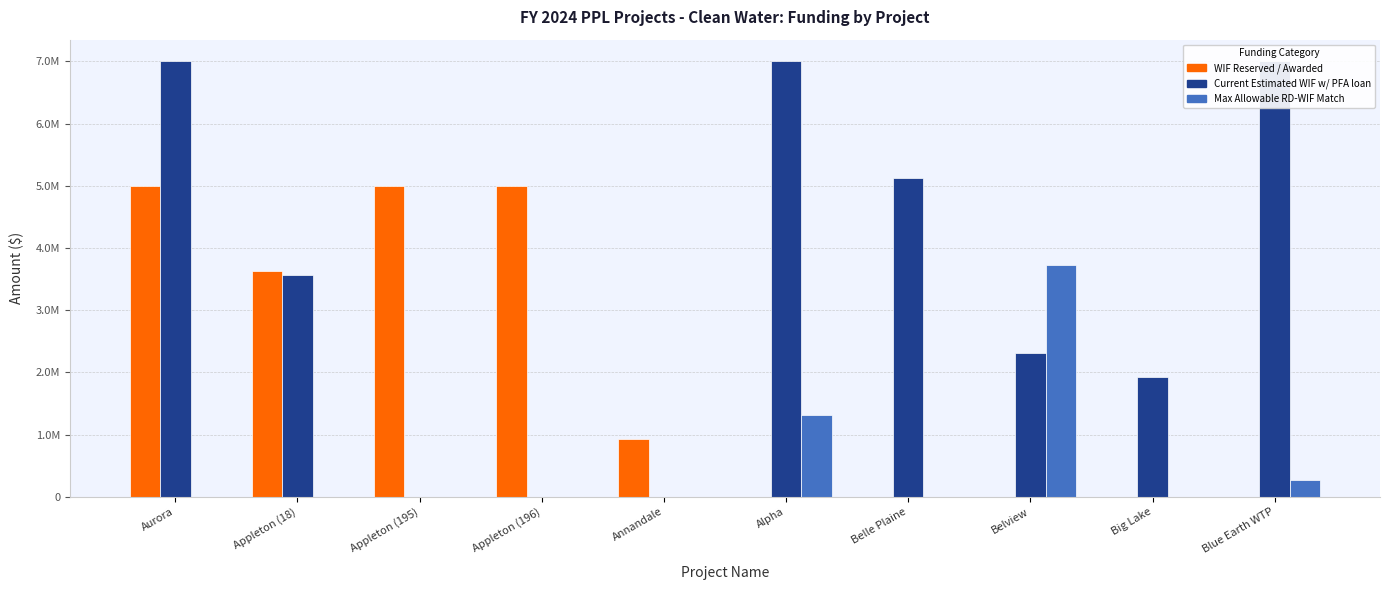

How many positive values does the Max Allowable RD-WIF Match series have?

3